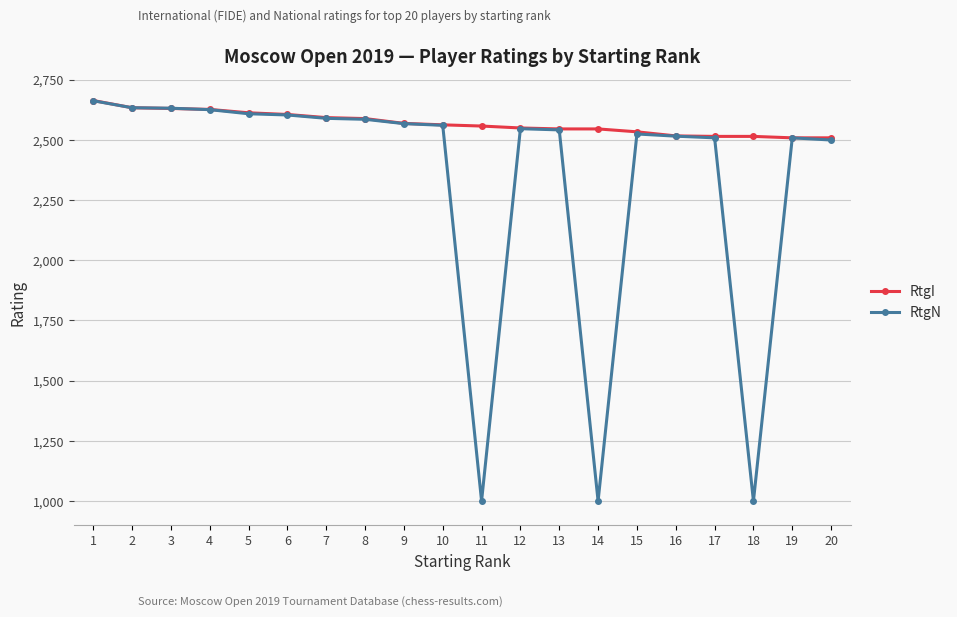

True or false: RtgN has more than 0 interior local peaks.

True